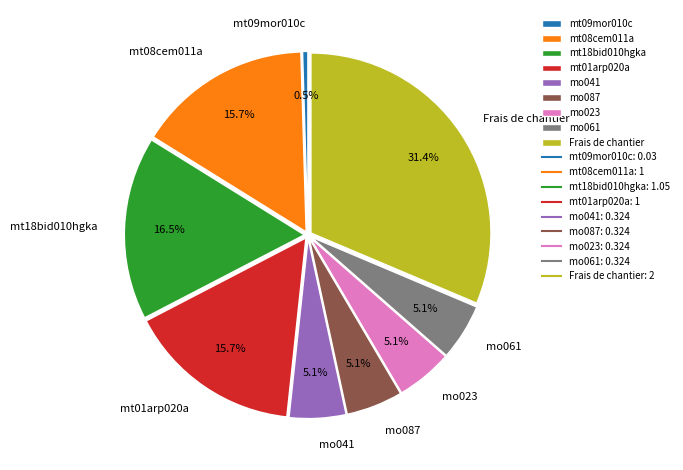

Between mo023 and mt08cem011a, which is larger?

mt08cem011a